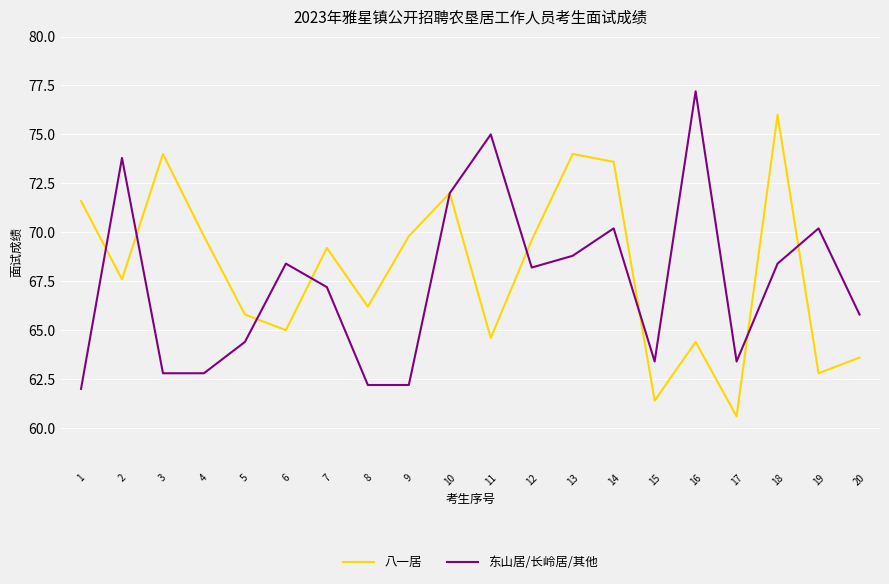

Reading right to left, transcribe all the data shown in this chart.

八一居: 20=63.6	19=62.8	18=76.0	17=60.6	16=64.4	15=61.4	14=73.6	13=74.0	12=69.6	11=64.6	10=72.0	9=69.8	8=66.2	7=69.2	6=65.0	5=65.8	4=69.8	3=74.0	2=67.6	1=71.6
东山居/长岭居/其他: 20=65.8	19=70.2	18=68.4	17=63.4	16=77.2	15=63.4	14=70.2	13=68.8	12=68.2	11=75.0	10=72.0	9=62.2	8=62.2	7=67.2	6=68.4	5=64.4	4=62.8	3=62.8	2=73.8	1=62.0